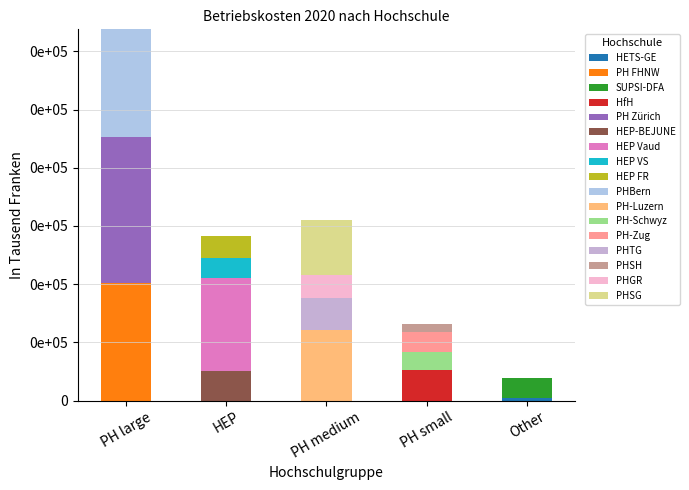

Are the bars grouped side by side (vs. stacked)?

No